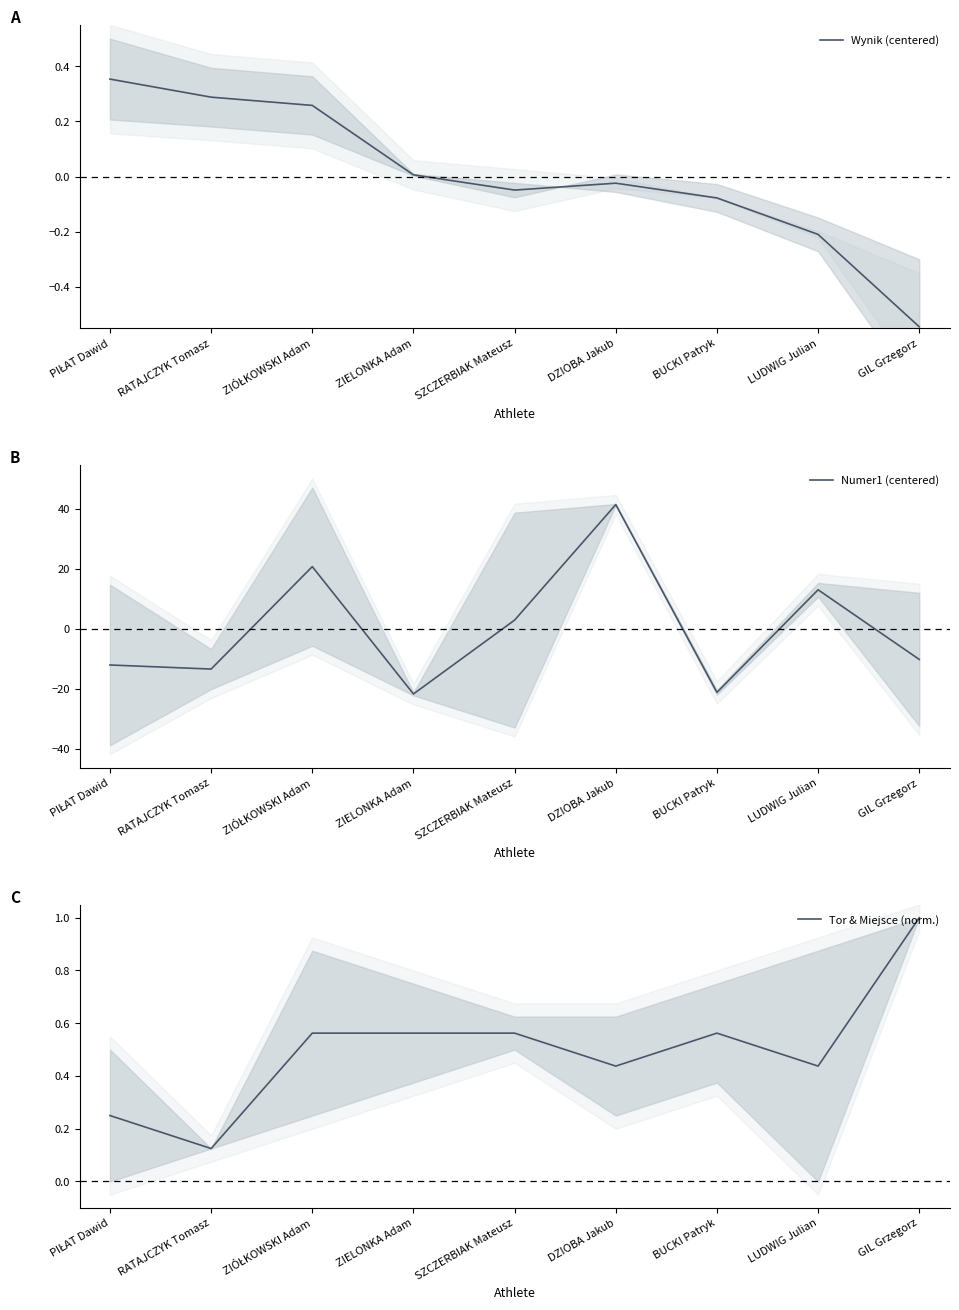

What position from the left is LUDWIG Julian?

8